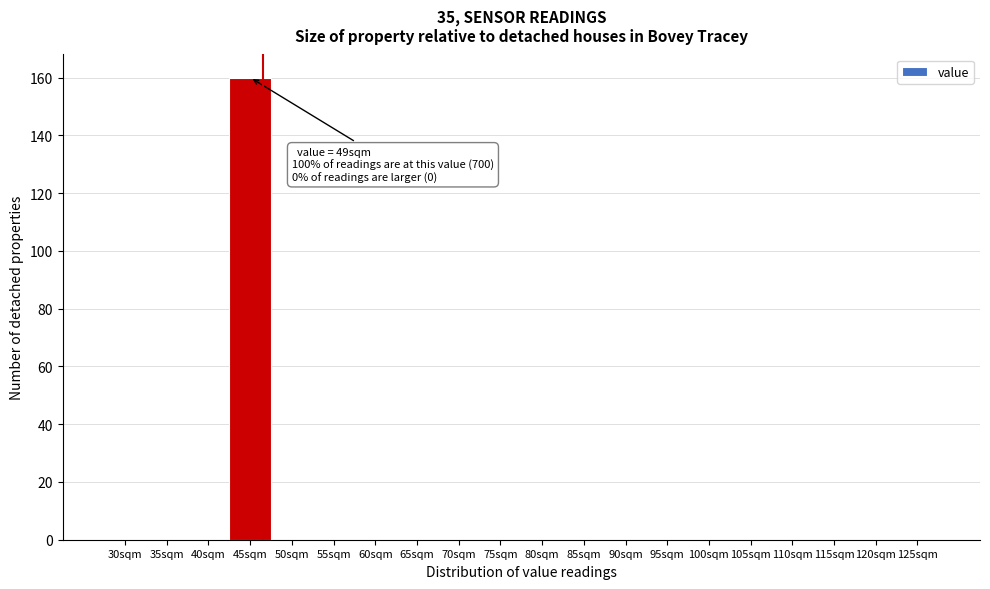

Reading right to left, list all the values displayed in this chart.

125sqm=0	120sqm=0	115sqm=0	110sqm=0	105sqm=0	100sqm=0	95sqm=0	90sqm=0	85sqm=0	80sqm=0	75sqm=0	70sqm=0	65sqm=0	60sqm=0	55sqm=0	50sqm=0	45sqm=160	40sqm=0	35sqm=0	30sqm=0